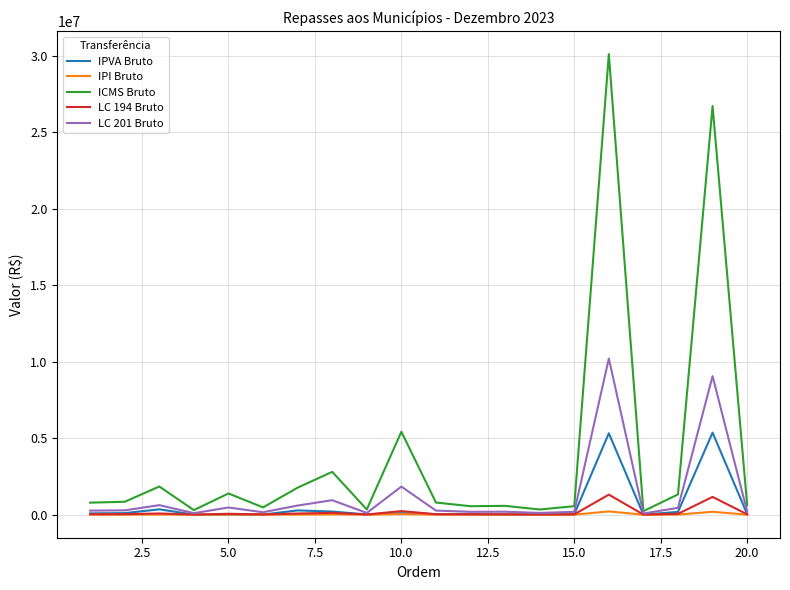

Which series has the largest range (max minus min)?

ICMS Bruto